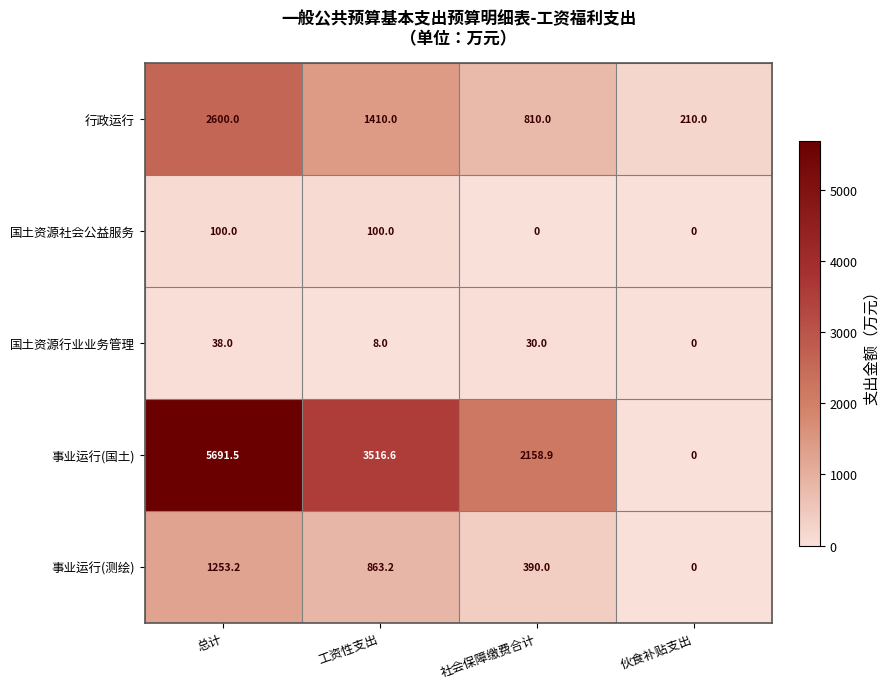

Reading left to right, transcribe all the data shown in this chart.

行政运行: 2600.0	1410.0	810.0	210.0
国土资源社会公益服务: 100.0	100.0	0.0	0.0
国土资源行业业务管理: 38.0	8.0	30.0	0.0
事业运行(国土): 5691.5	3516.6	2158.9	0.0
事业运行(测绘): 1253.2	863.2	390.0	0.0